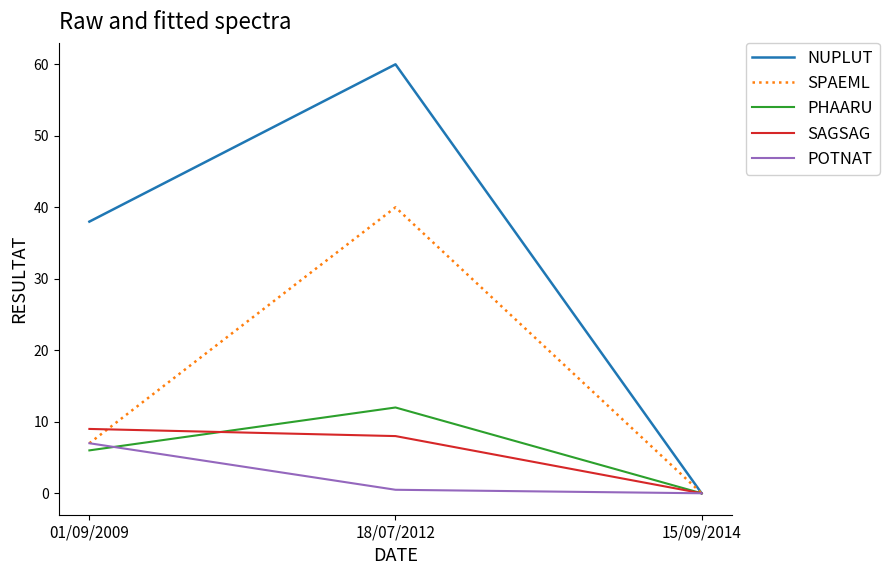

What is the difference between the NUPLUT values at 01/09/2009 and 18/07/2012?

22.0